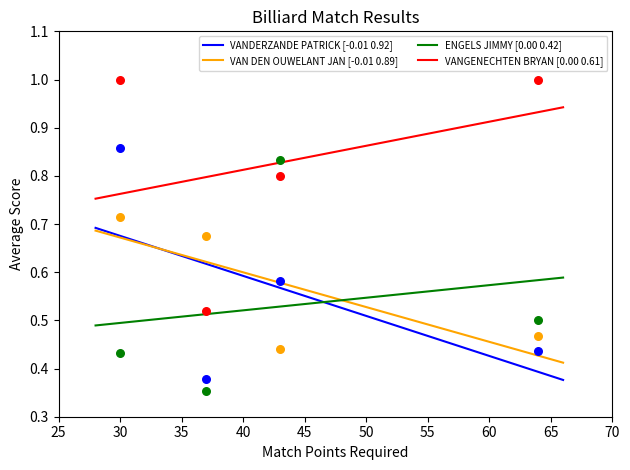

At which category is the sum across all series the highest?

30